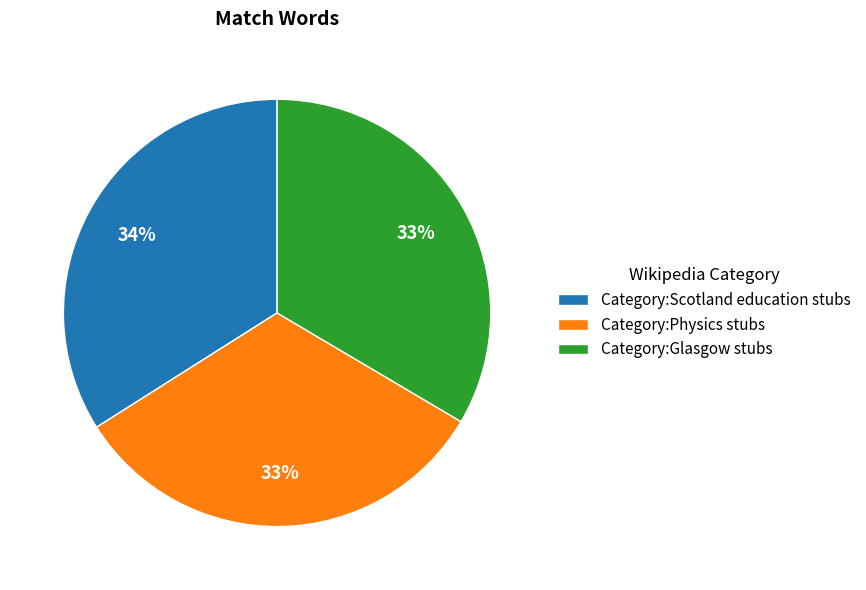

Is there any slice that represents more than half of the pie?

No